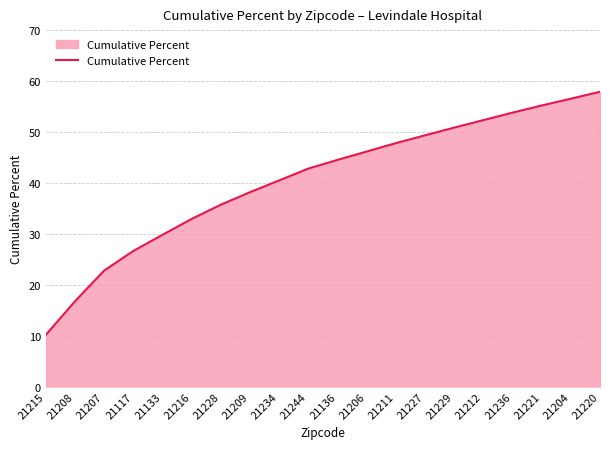

What is the difference between the values at 21212 and 21211?

4.5